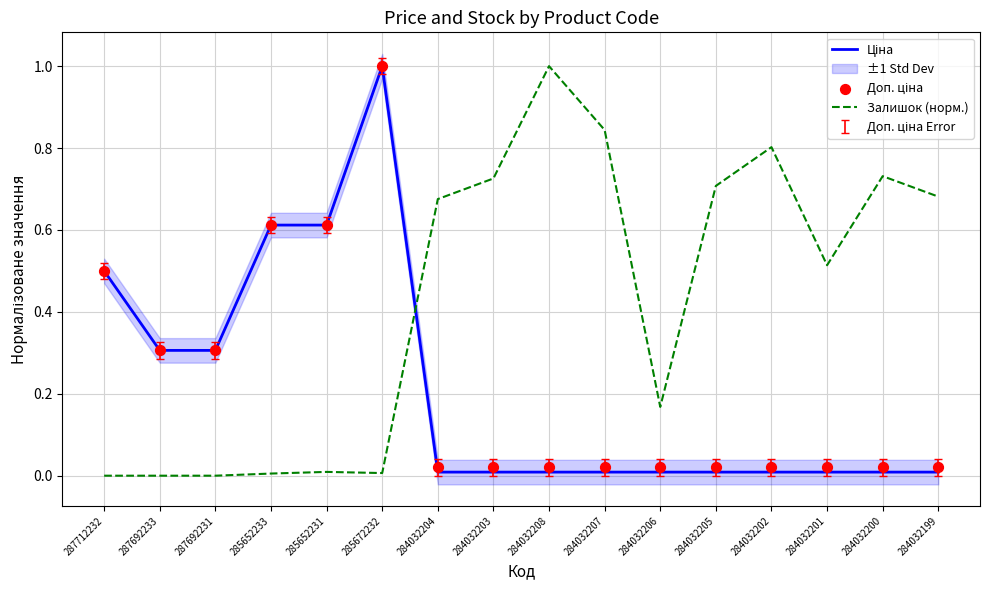

Is the value of Доп. ціна at 285652233 greater than the value of Ціна at 284032200?

Yes